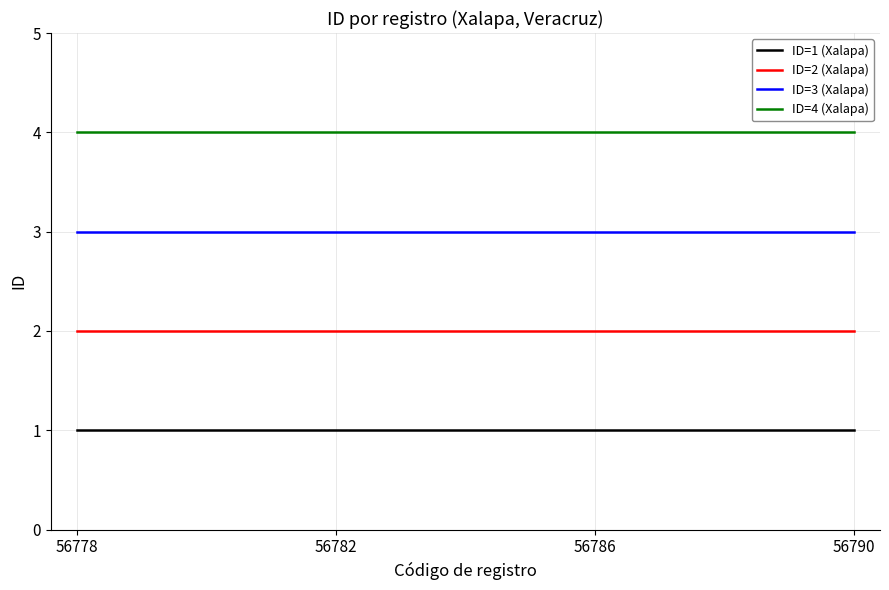

Is the value of ID=1 (Xalapa) at 56778 greater than the value of ID=3 (Xalapa) at 56782?

No